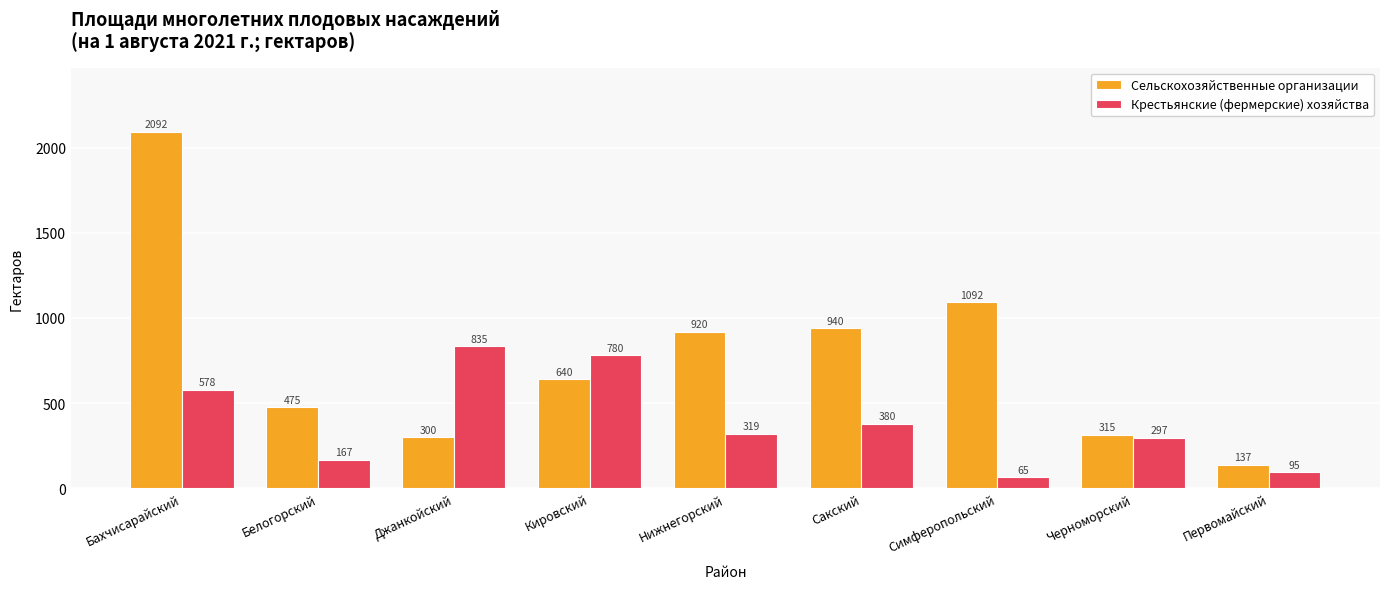

What position from the left is Кировский?

4